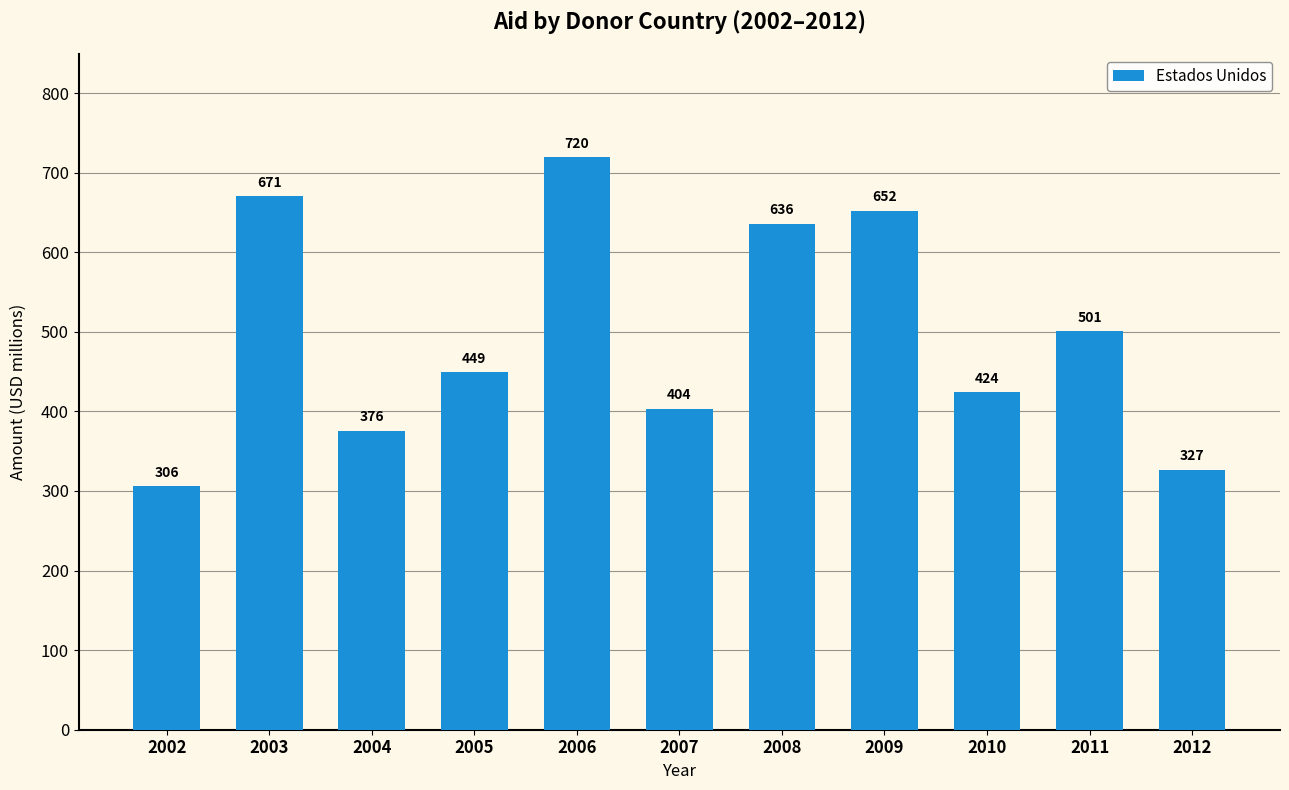

The chart shows a value of 964.5 at 2009. True or false?

False